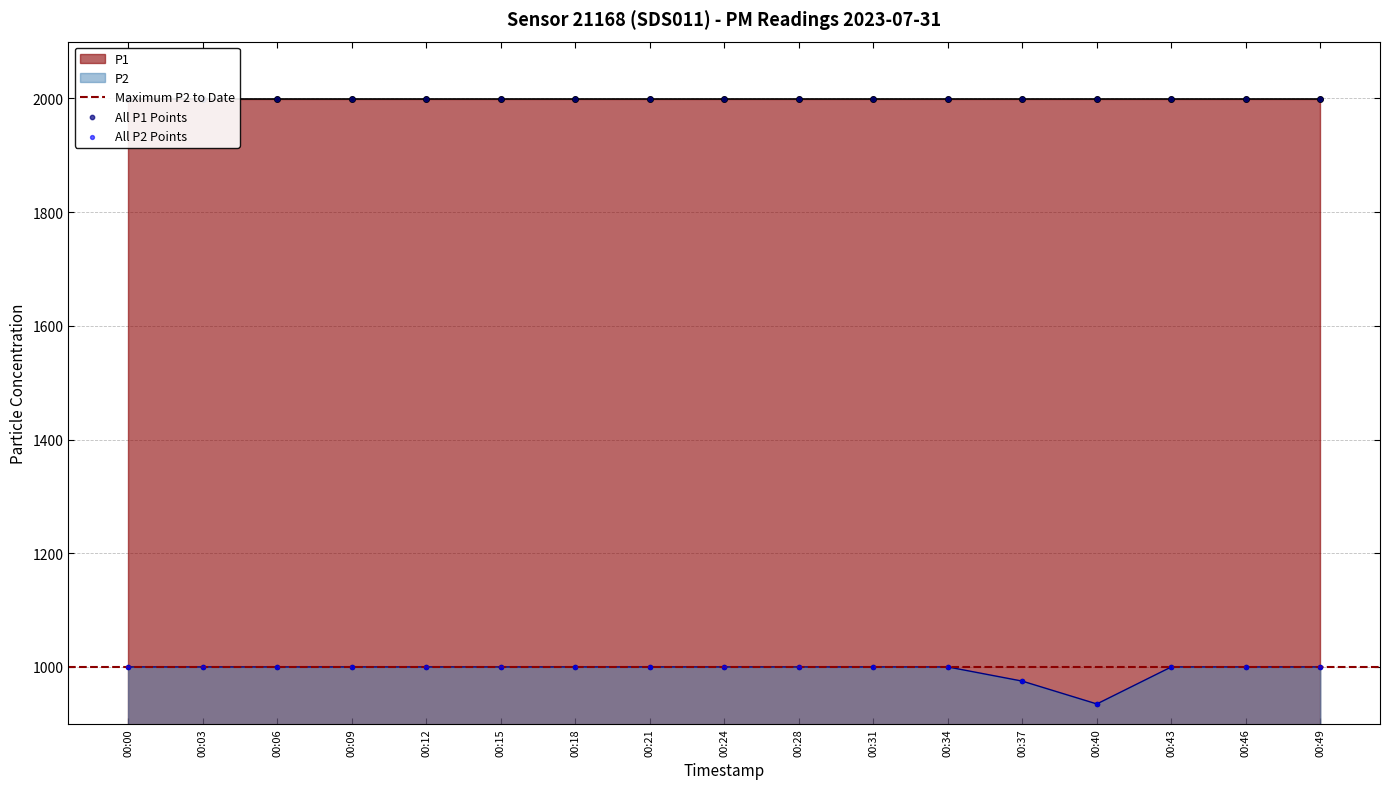

Approximately how many times larger is the value at 00:12 compared to 00:18?

1.0